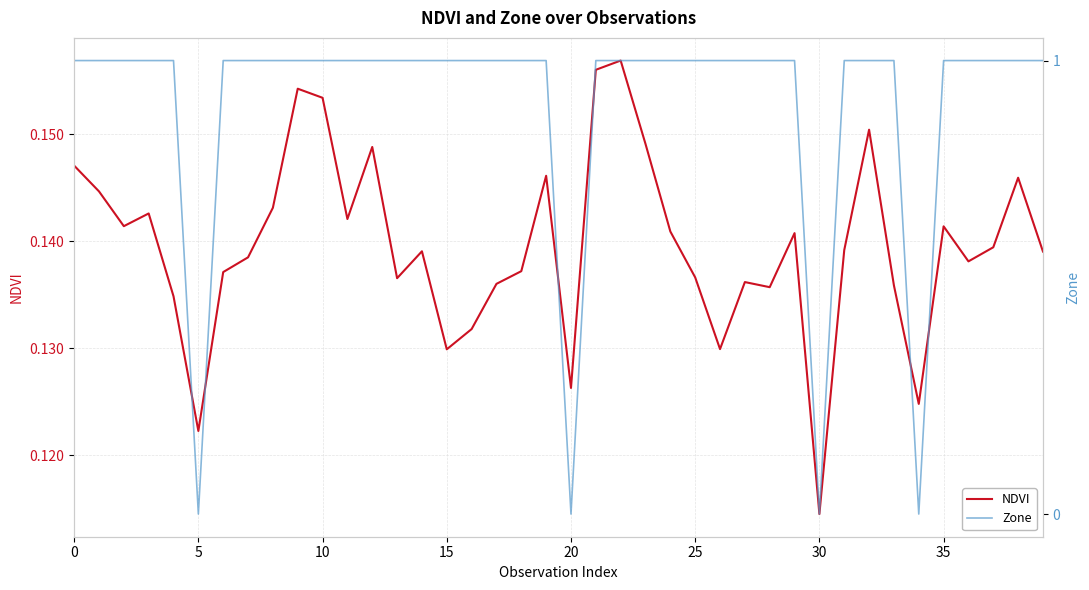

What is the label of the 13th point from the right?

27